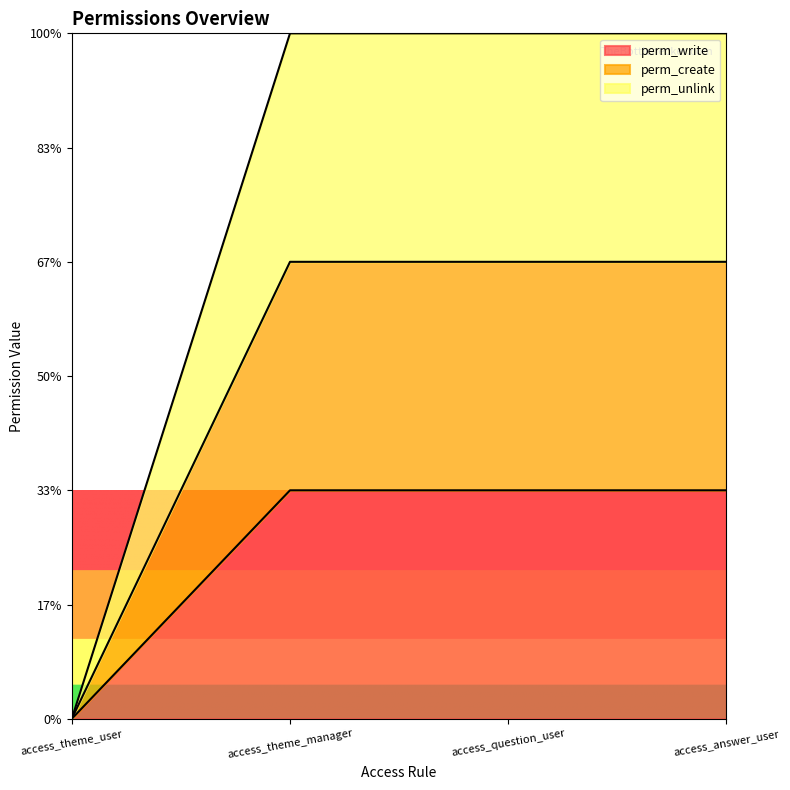

What is the sum of the perm_write values at access_question_user and access_theme_user?

1